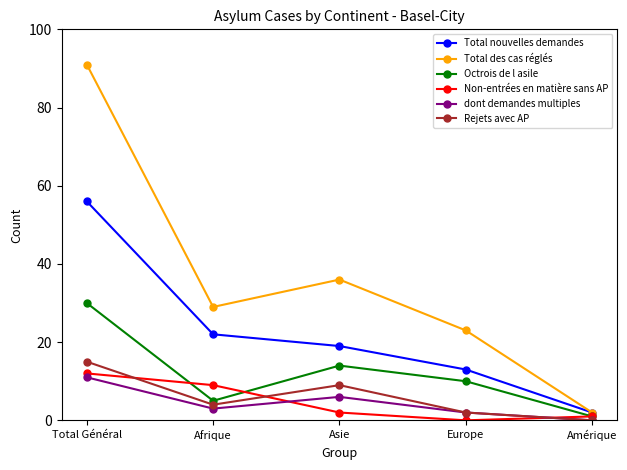

How many values in the dont demandes multiples series are below 3?

2